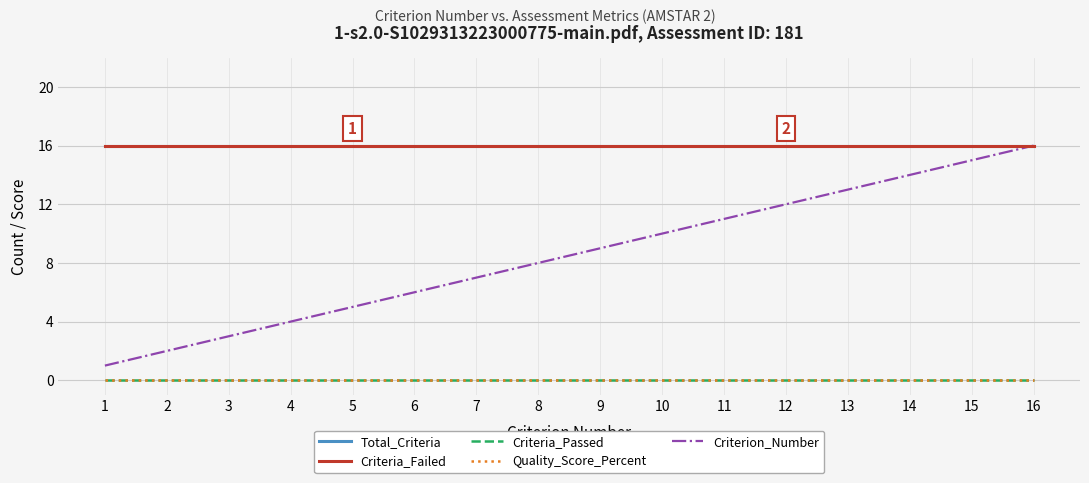

Does the chart have visible grid lines?

Yes